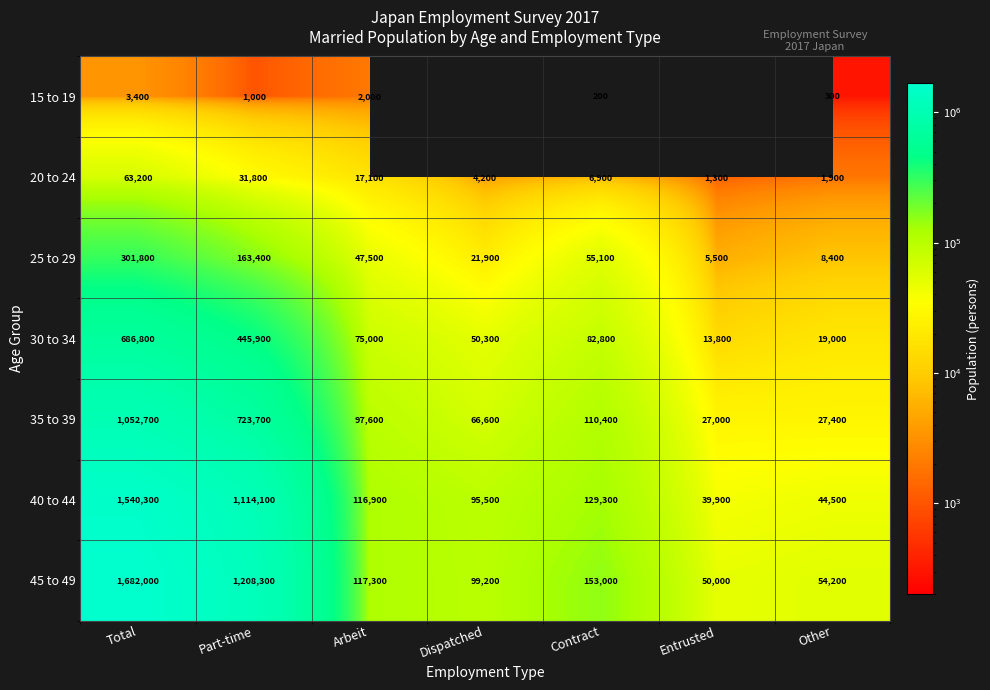

What is the total value across all series at Total?

5330200